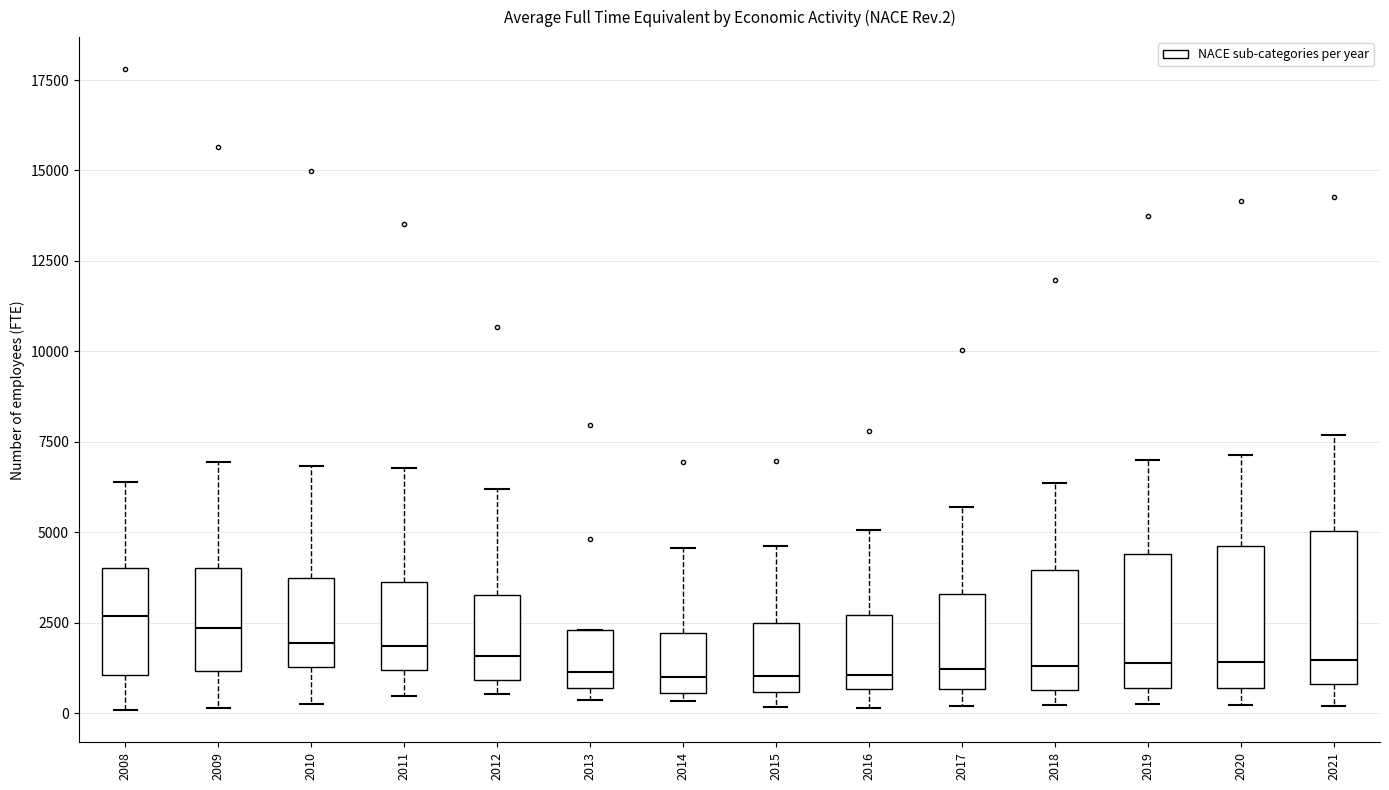

Reading left to right, read every box against the y-axis: the position of its median line, the range the box covers, and the ends of its whiskers. The values are not printed on the chart, so give them approximately, as read against the axis.

2008: median 2500, box 1000 to 4000, whiskers 0 to 6500
2009: median 2500, box 1000 to 4000, whiskers 0 to 7000
2010: median 2000, box 1500 to 3500, whiskers 500 to 7000
2011: median 2000, box 1000 to 3500, whiskers 500 to 7000
2012: median 1500, box 1000 to 3500, whiskers 500 to 6000
2013: median 1000, box 500 to 2500, whiskers 500 (just below the box's lower edge) to 2500
2014: median 1000, box 500 to 2000, whiskers 500 (just below the box's lower edge) to 4500
2015: median 1000, box 500 to 2500, whiskers 0 to 4500
2016: median 1000, box 500 to 2500, whiskers 0 to 5000
2017: median 1000, box 500 to 3500, whiskers 0 to 5500
2018: median 1500, box 500 to 4000, whiskers 0 to 6500
2019: median 1500, box 500 to 4500, whiskers 0 to 7000
2020: median 1500, box 500 to 4500, whiskers 0 to 7000
2021: median 1500, box 1000 to 5000, whiskers 0 to 7500